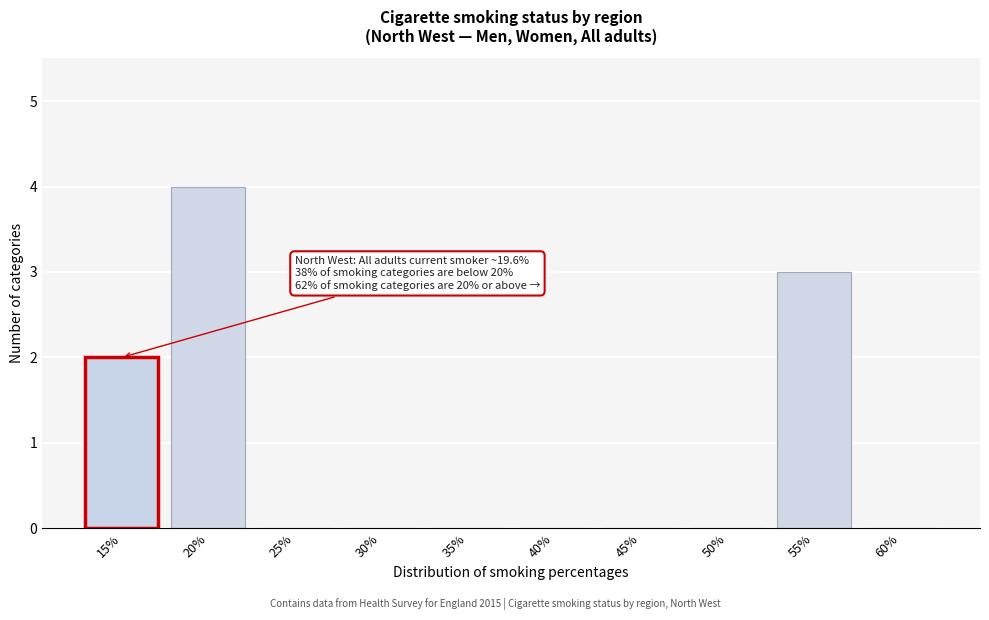

Reading right to left, extract all data points from this chart.

60%=0	55%=3	50%=0	45%=0	40%=0	35%=0	30%=0	25%=0	20%=4	15%=2